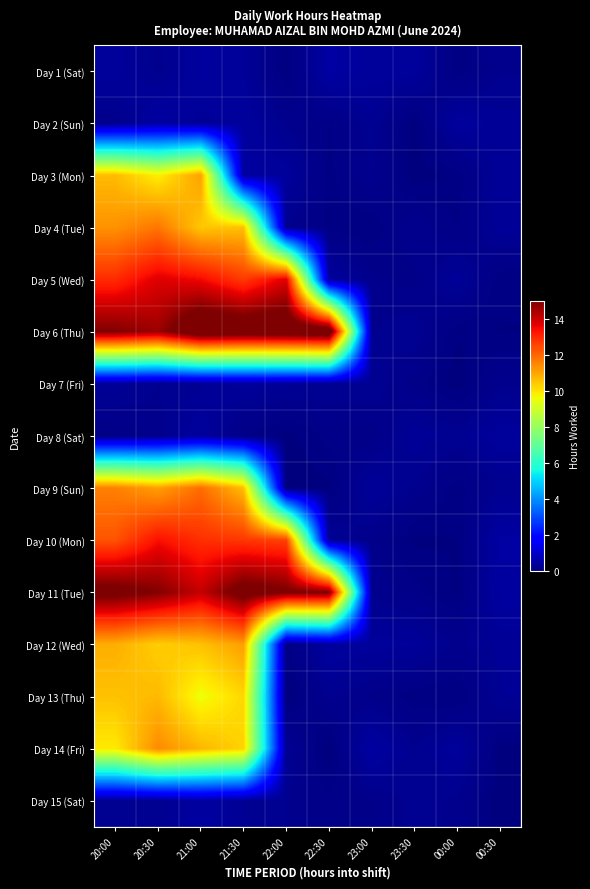

At which category is the sum across all series the highest?

20:30